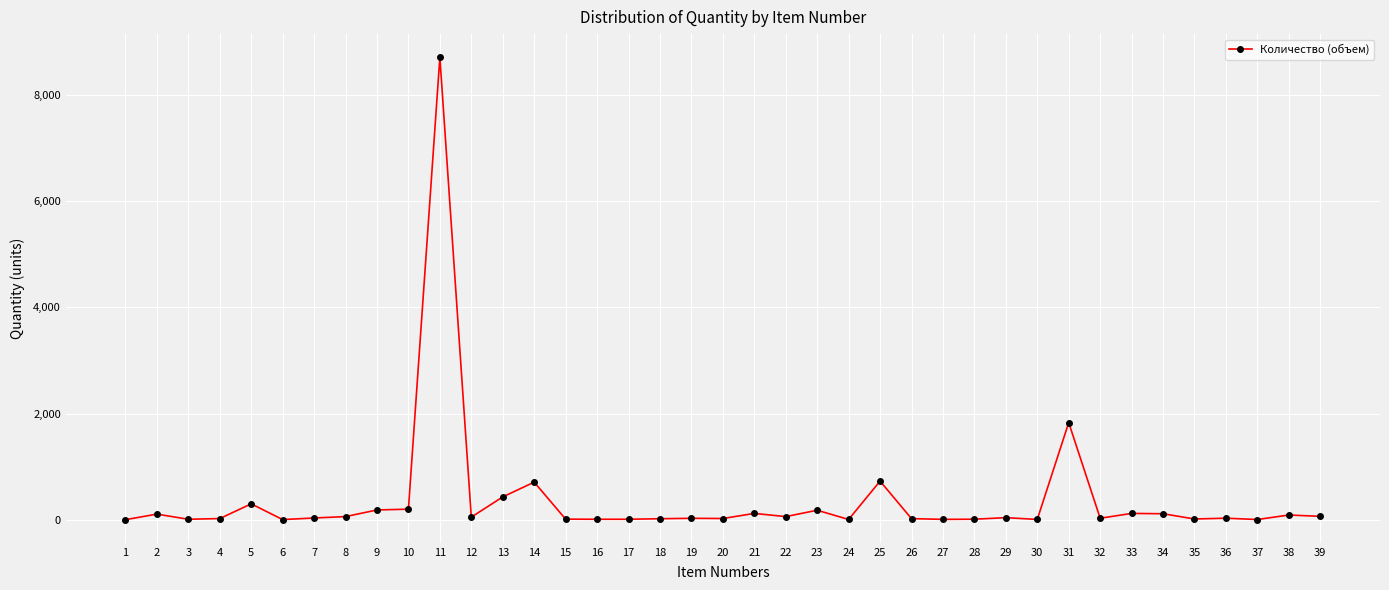

What is the difference between the maximum and minimum values?

8708